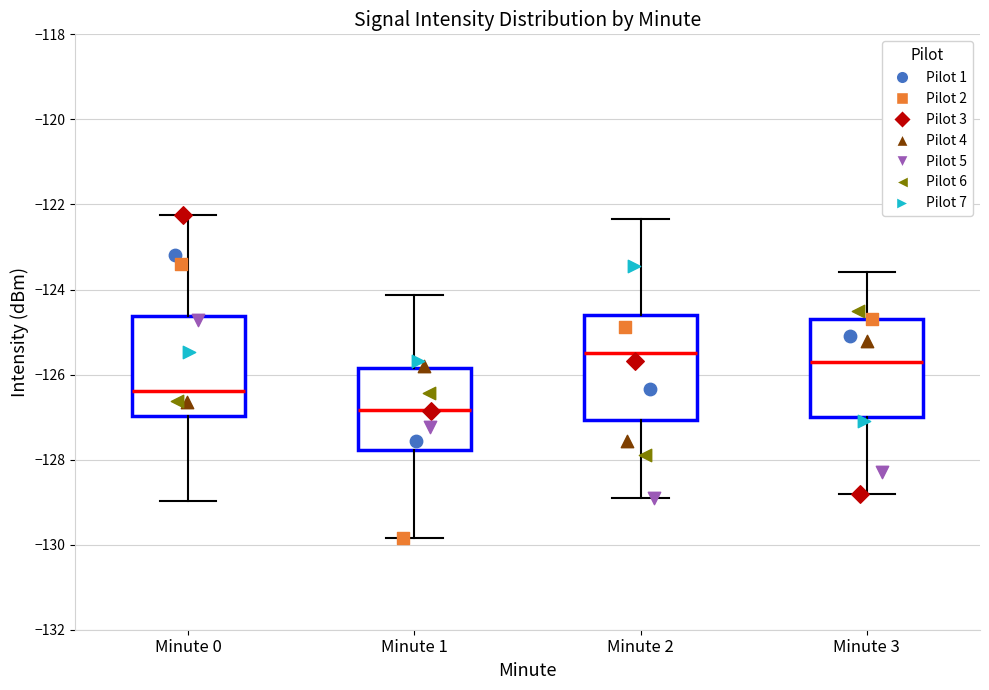

Reading left to right, transcribe this box plot: for each box, give where its median line is, the range the box spans, and where its two whiskers end, as read against the y-axis. The values are not printed on the chart, so give them approximately, as read against the axis.

Minute 0: median -126.4, box -127.0 to -124.6, whiskers -129.0 to -122.2
Minute 1: median -126.8, box -127.8 to -125.8, whiskers -129.8 to -124.2
Minute 2: median -125.4, box -127.0 to -124.6, whiskers -128.8 to -122.4
Minute 3: median -125.6, box -127.0 to -124.6, whiskers -128.8 to -123.6